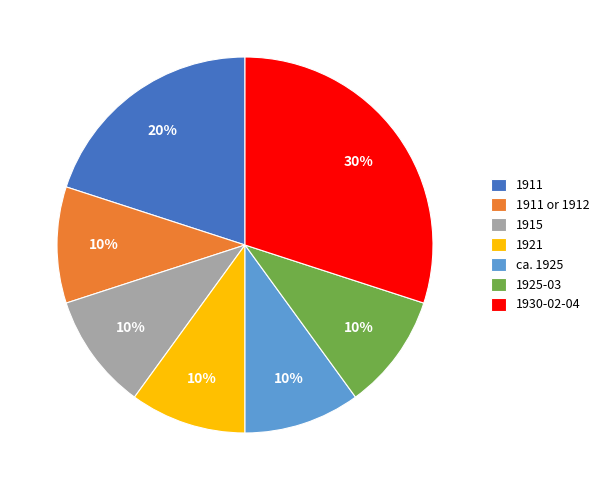

Is it true that ca. 1925 is 1% of the pie?

False